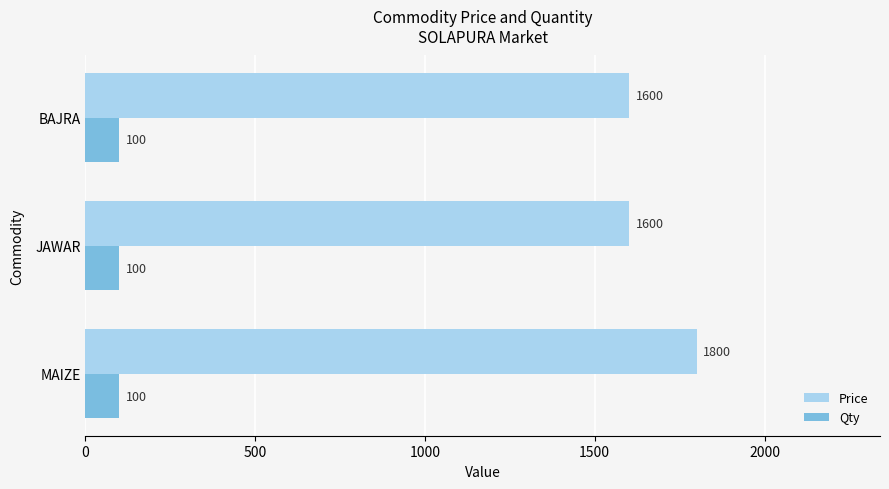

What is the average value of the Qty series?

100